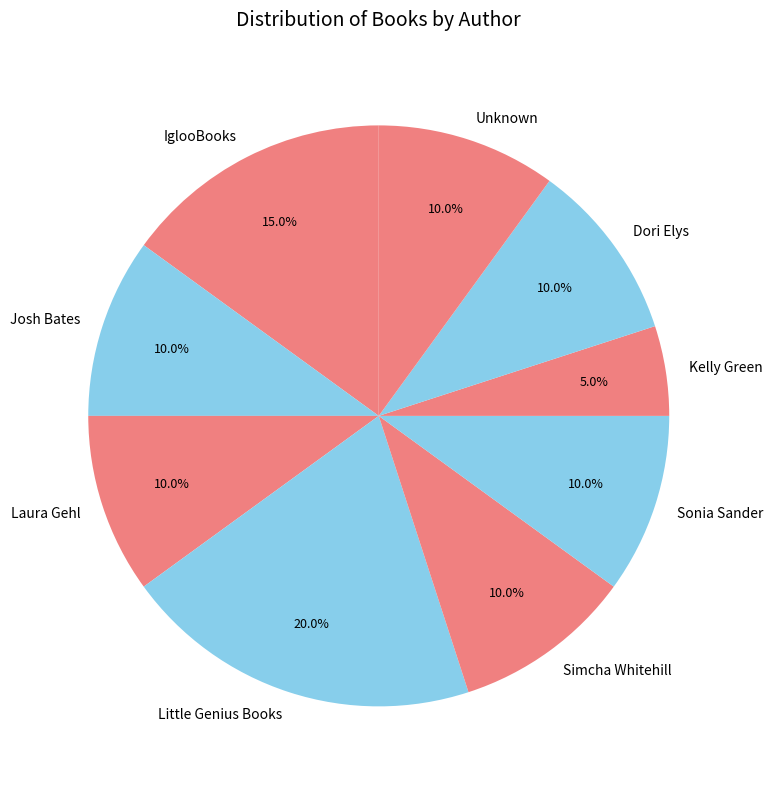

The Dori Elys slice represents 1% of the pie. True or false?

False